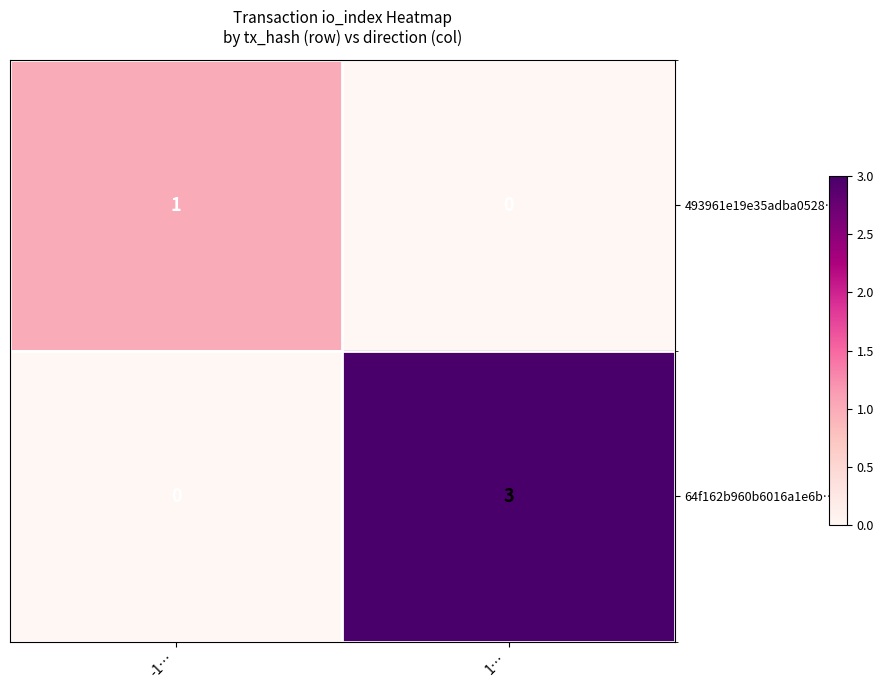

List the series in order of their overall mean, lowest first.

493961e19e35adba0528…, 64f162b960b6016a1e6b…